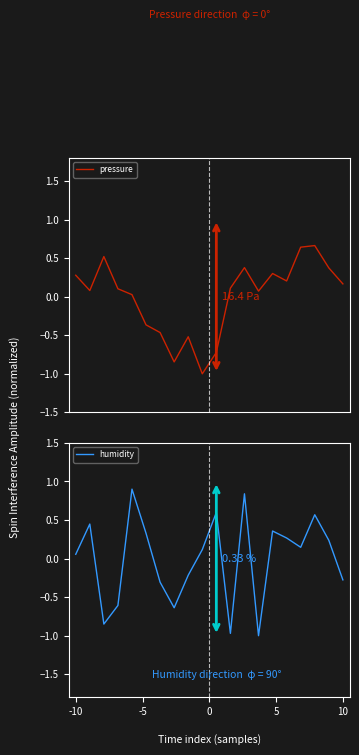

What is the lowest value of the pressure series?

-1.0